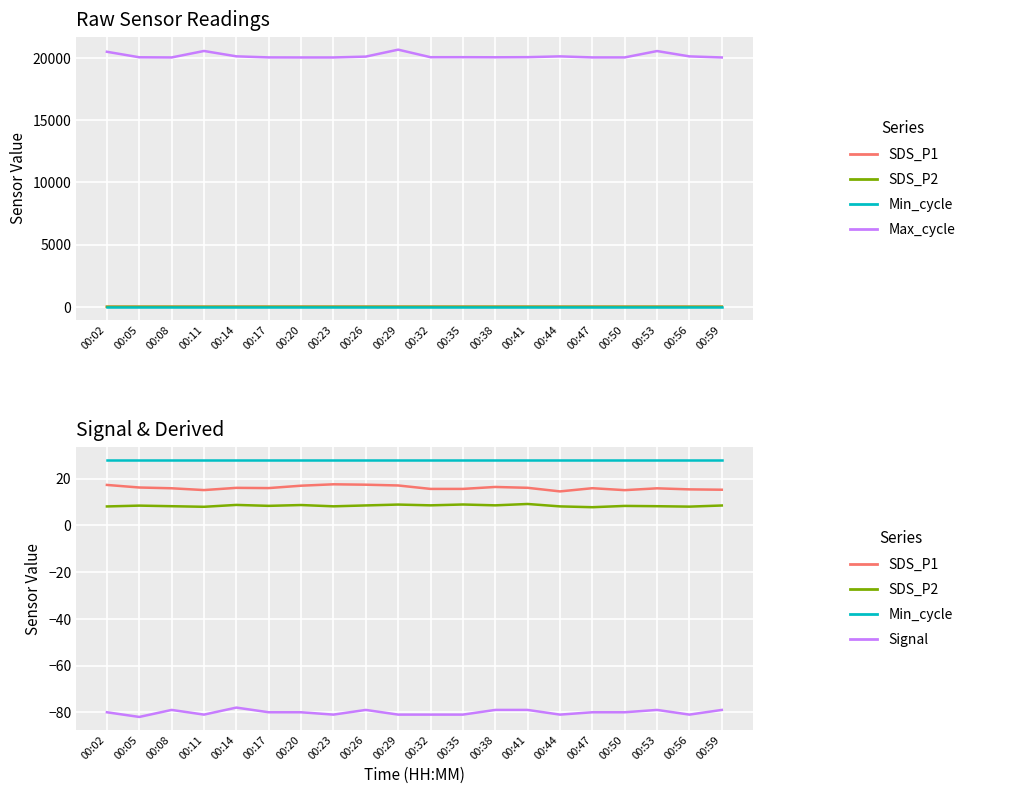

True or false: Max_cycle and Min_cycle intersect in this chart.

False